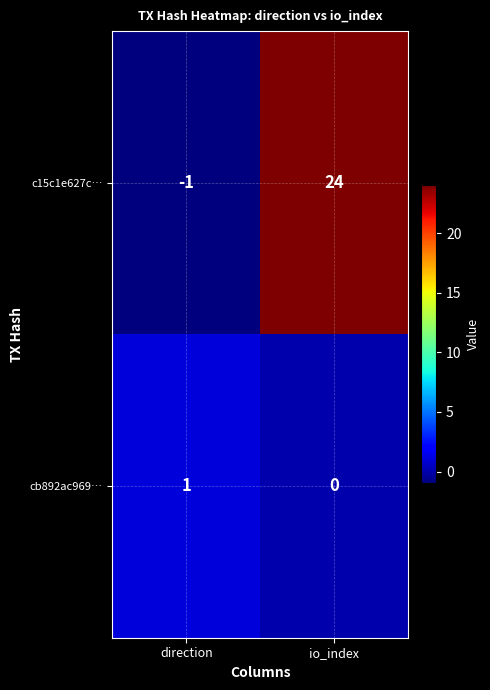

At how many categories does at least one series exceed 19?

1